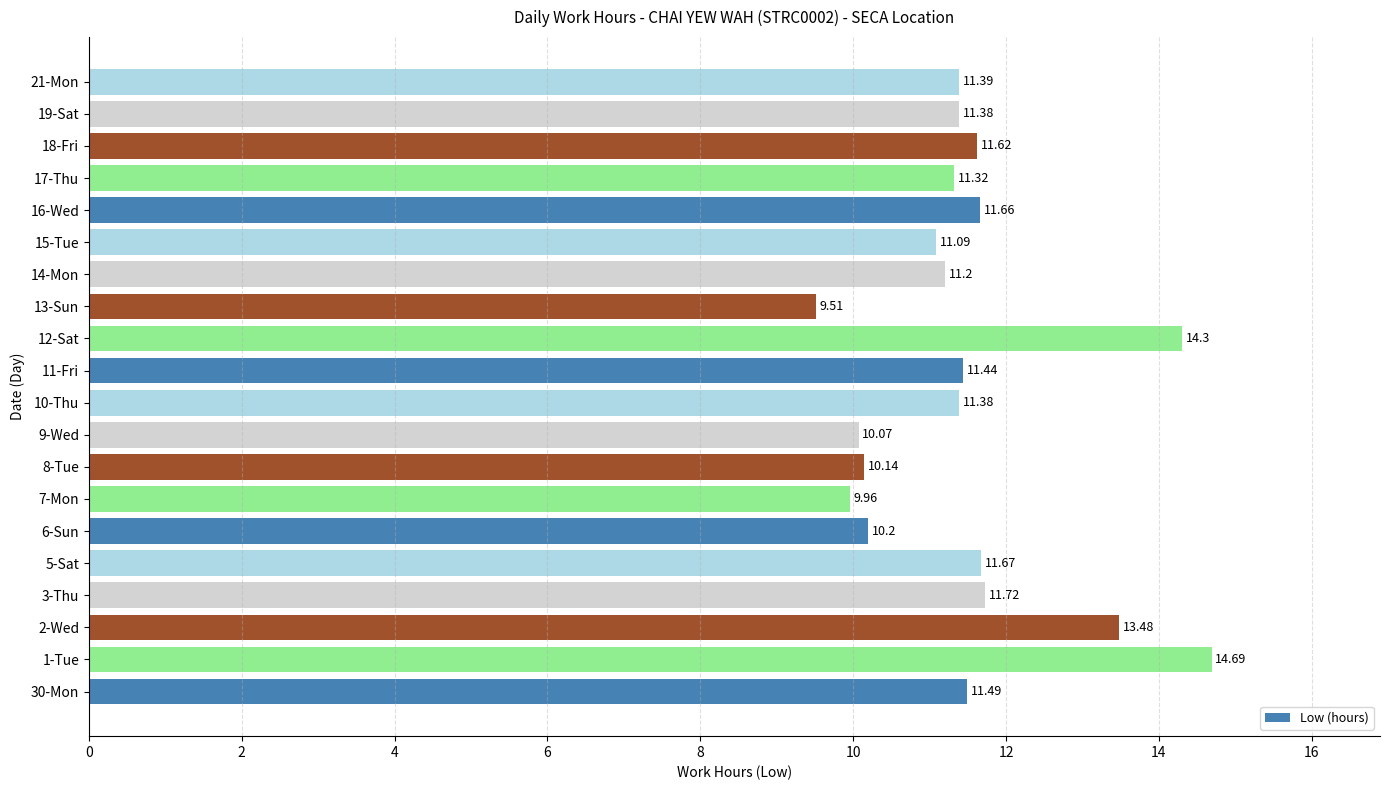

What is the change in value from 6-Sun to 16-Wed?

+1.5